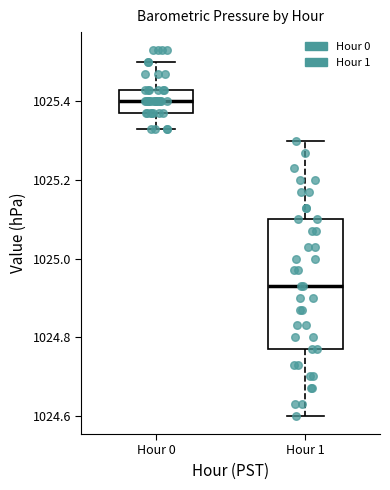

Comparing the boxes themselves (not the whiskers), which one is the tallest?

Hour 1